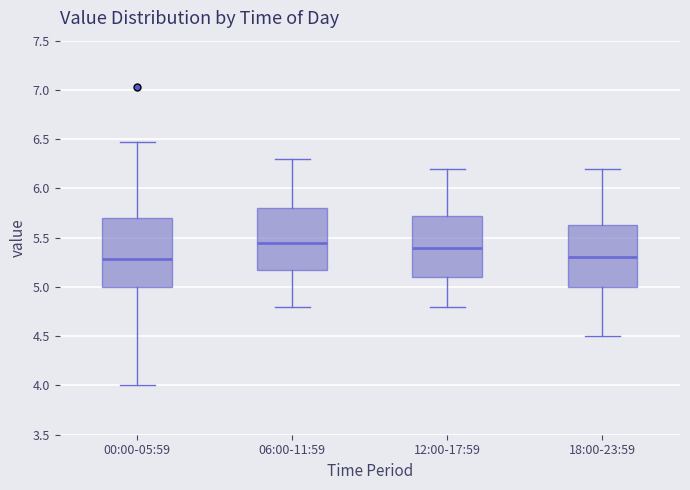

Where does the lower whisker of the box for 00:00-05:59 end on the y-axis? The values are not printed on the chart, so give them approximately, as read against the axis.

4.00